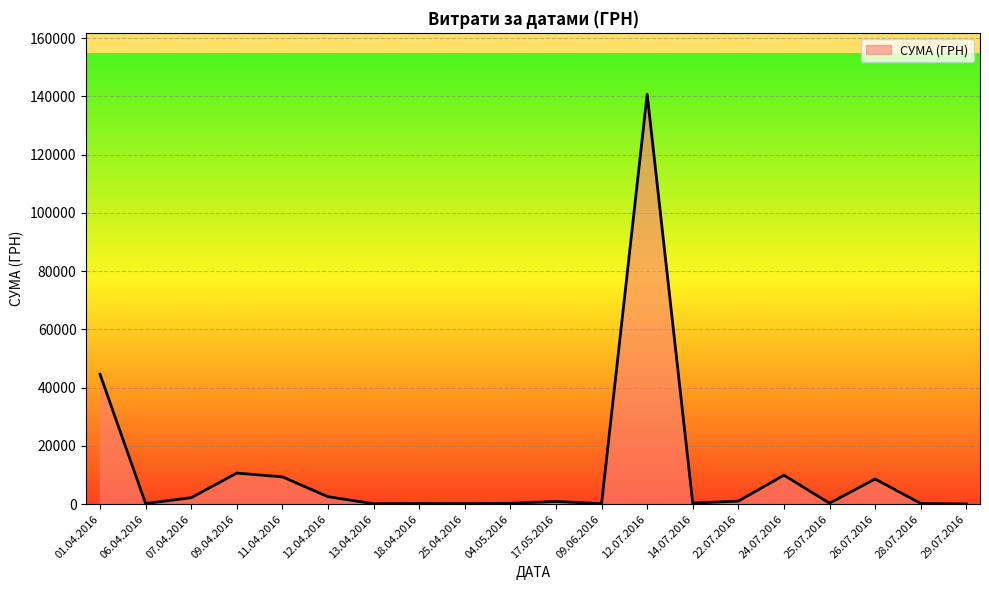

Does the chart display data point markers on the line(s)?

No